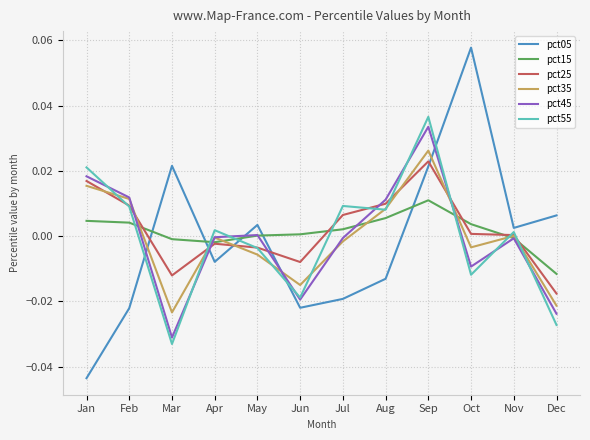

Which category has the lowest value across all series?

Jan